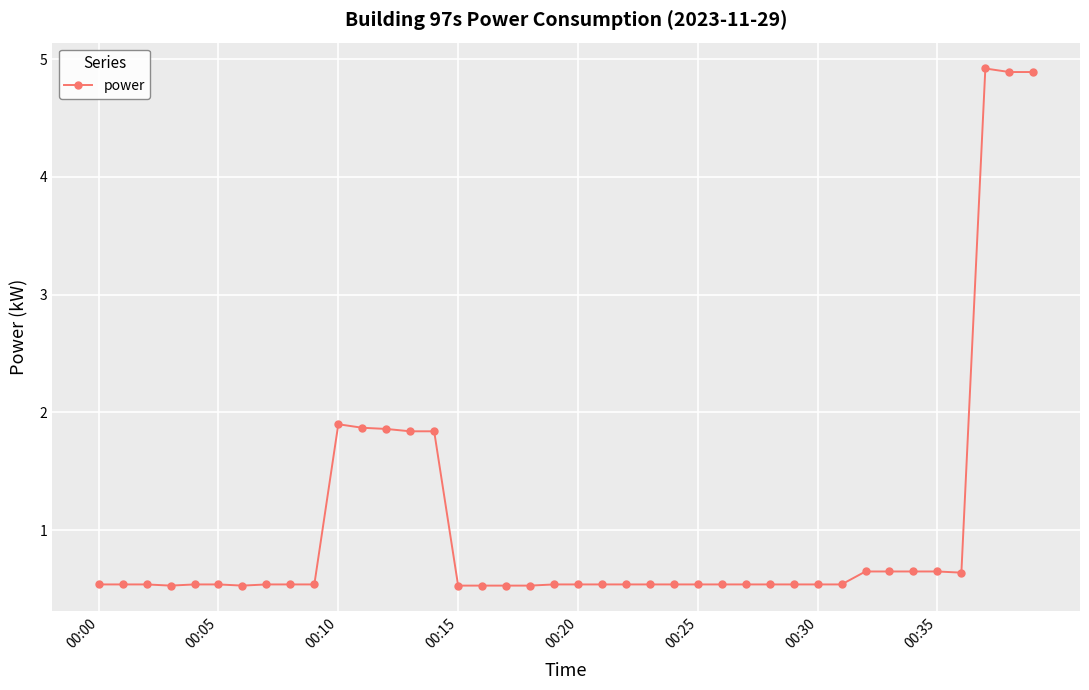

What is the value of the 40th point from the left?

4.9